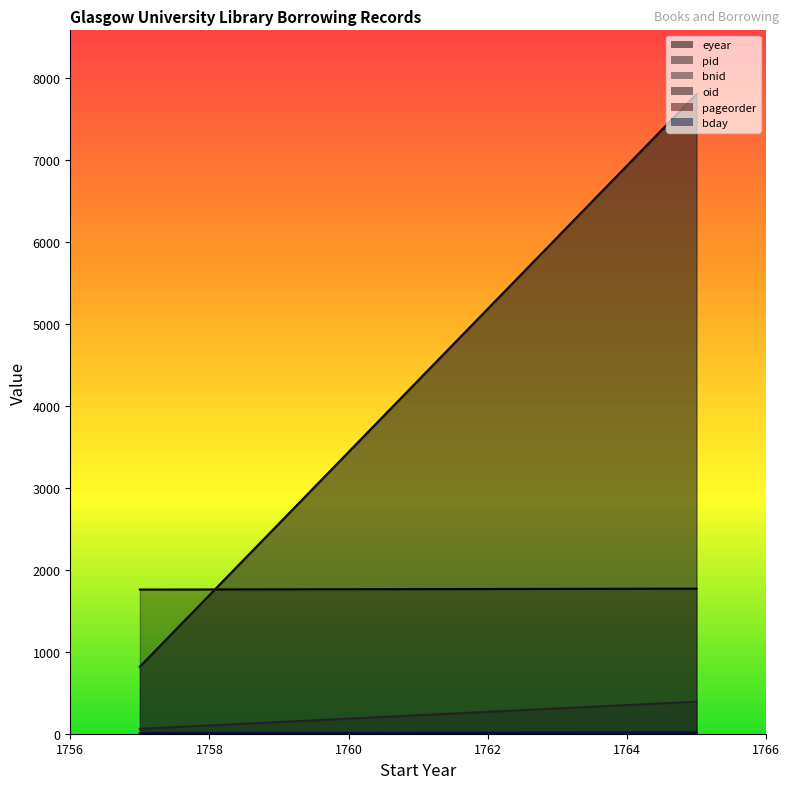

Count the bday values in the range 7 to 16.

2